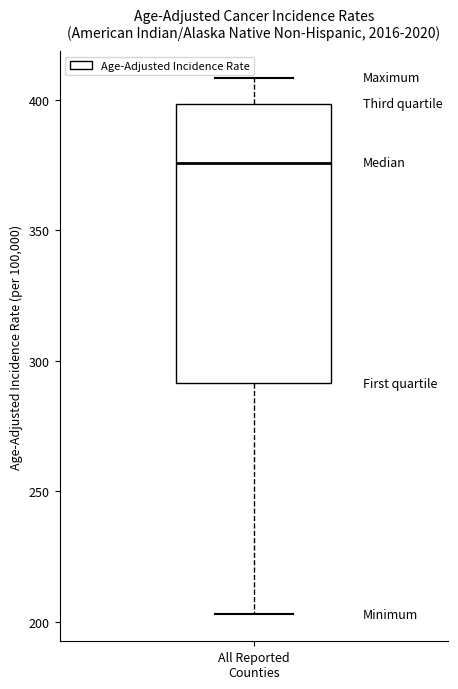

Where is the upper edge of the box for All Reported Counties on the y-axis? The values are not printed on the chart, so give them approximately, as read against the axis.

400